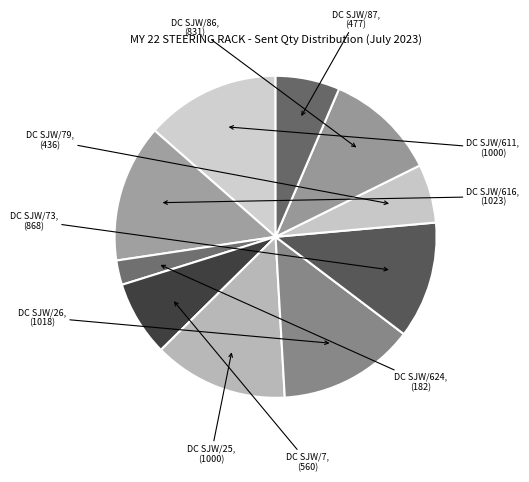

How many slices are in this pie chart?

10